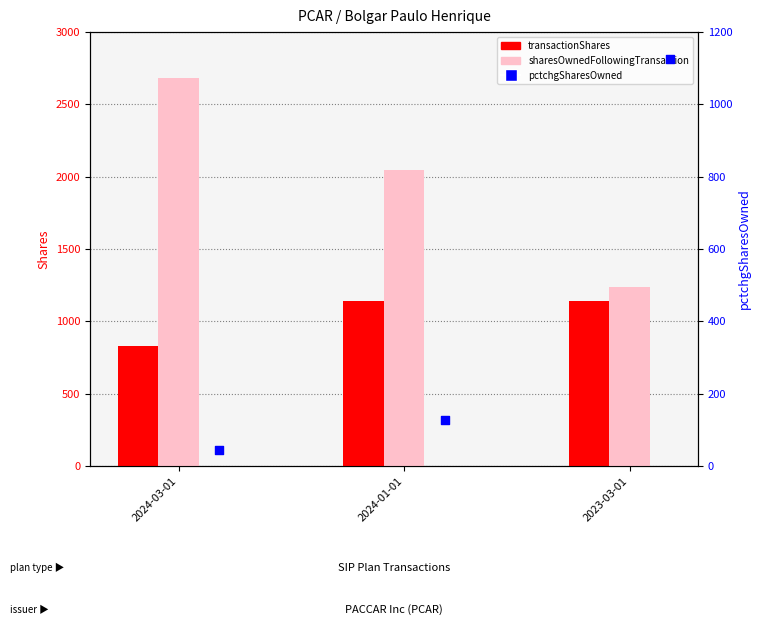

At which category is the sum across all series the highest?

2024-03-01